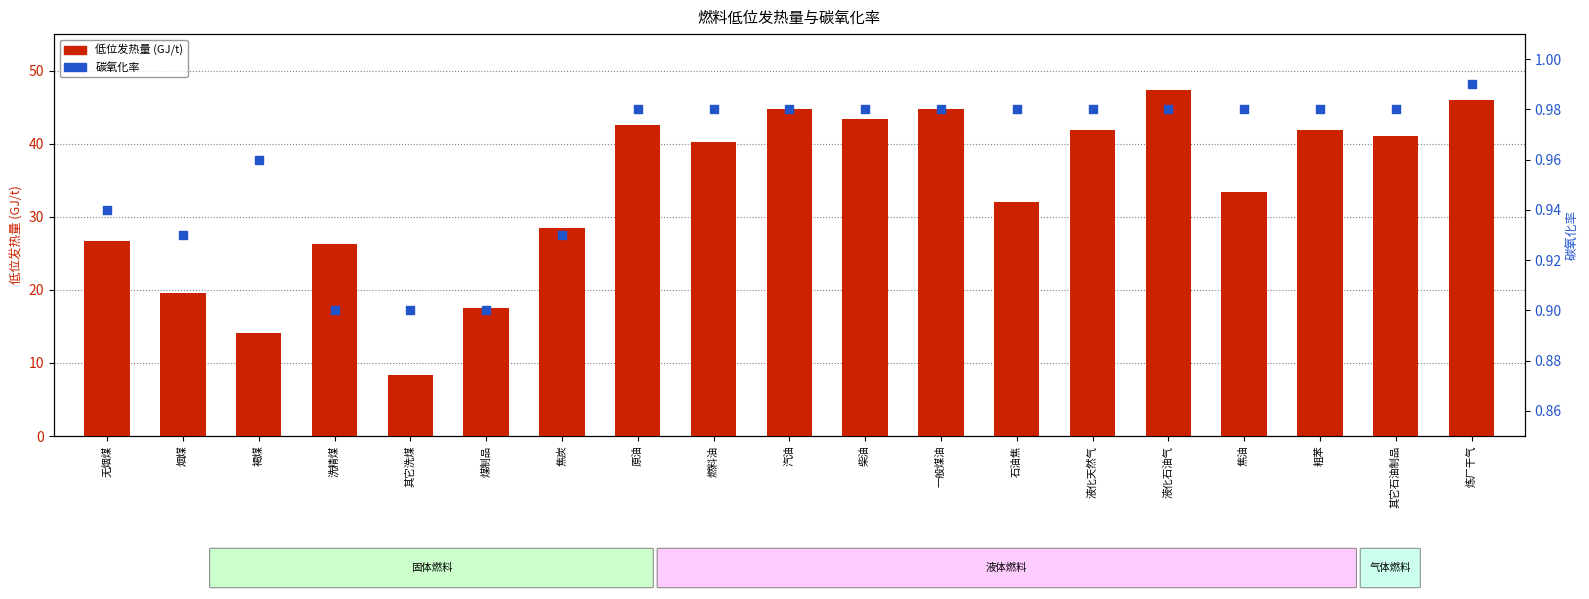

At how many categories does at least one series exceed 17?

17